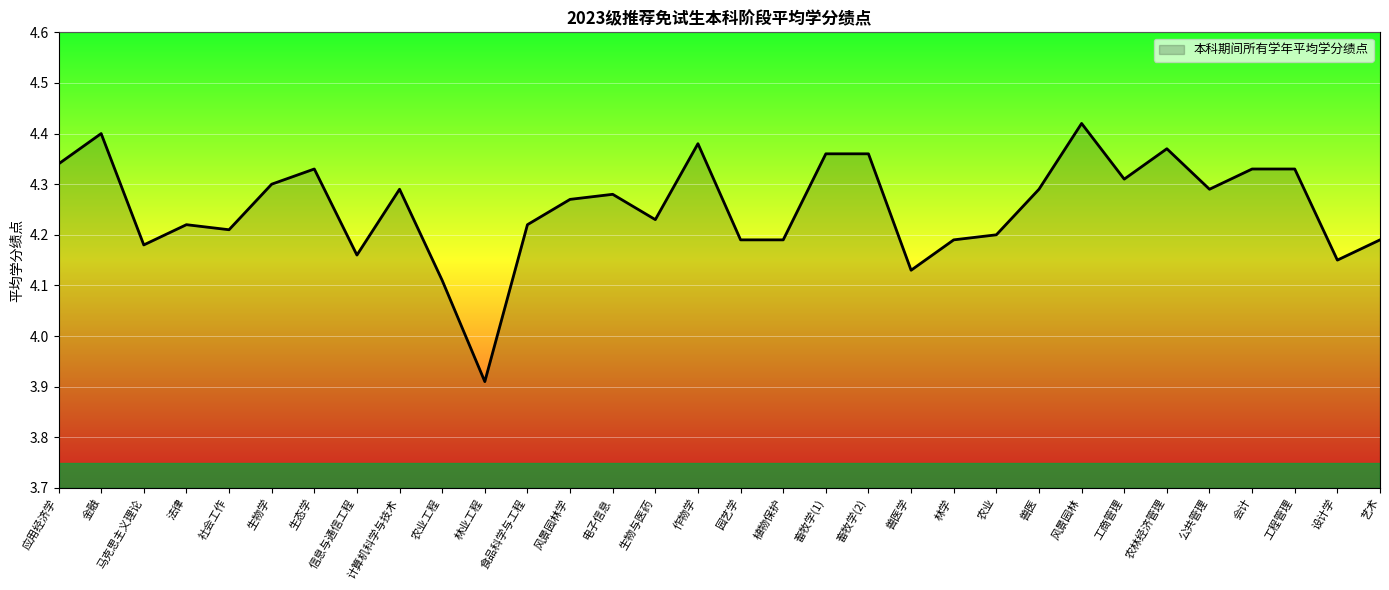

Between 生物与医药 and 电子信息, which is larger?

电子信息